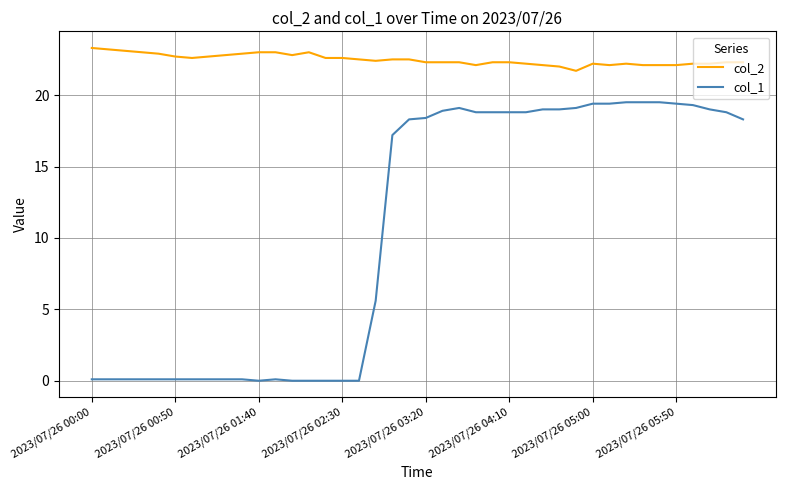

Which series has the widest spread of values?

col_1